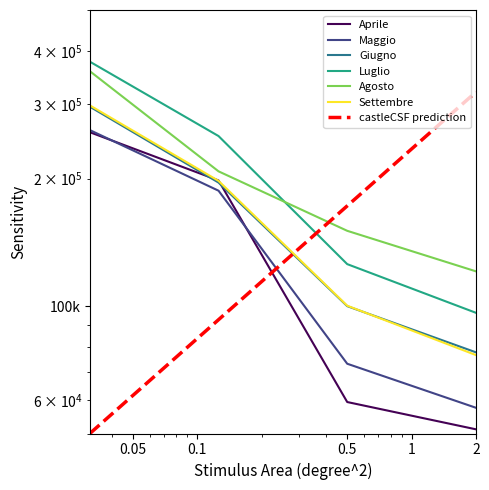

Reading left to right, list all the values displayed in this chart.

Aprile: 257273	197942	59331	51155
Maggio: 260259	187194	73065	57513
Giugno: 295578	195646	99932	77745
Luglio: 377533	251954	125579	96385
Agosto: 358490	207975	150515	120752
Settembre: 297658	197493	100165	76595